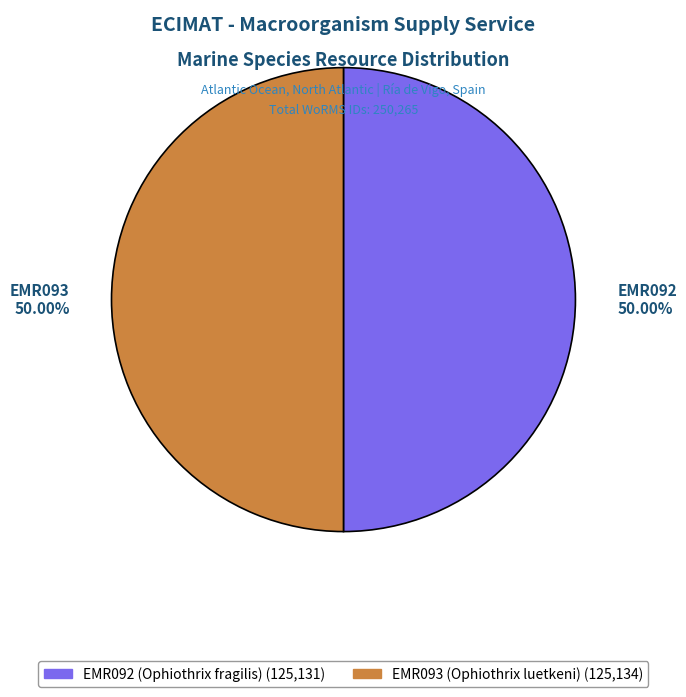

To the nearest percent, what portion does EMR093 (Ophiothrix luetkeni) represent?

50%